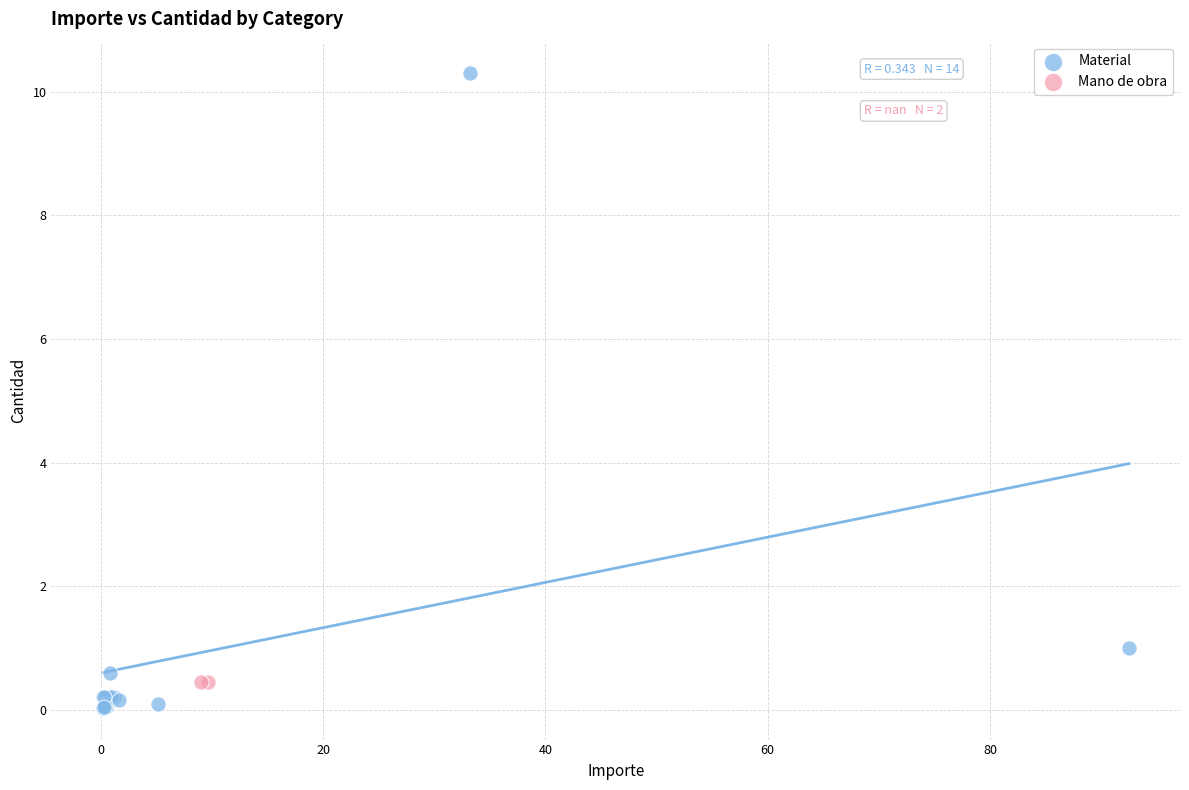

What are all the series names shown in the legend?

Material, Mano de obra